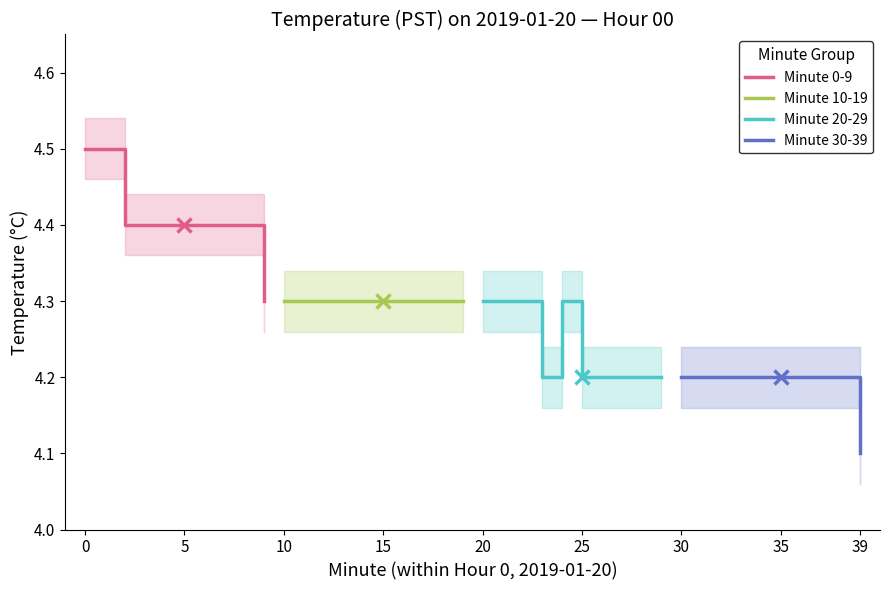

Reading left to right, extract all data points from this chart.

Minute 0-9: 4.5	4.5	4.4	4.4	4.4	4.4	4.4	4.4	4.4	4.3
Minute 10-19: 4.3	4.3	4.3	4.3	4.3	4.3	4.3	4.3	4.3	4.3
Minute 20-29: 4.3	4.3	4.3	4.2	4.3	4.2	4.2	4.2	4.2	4.2
Minute 30-39: 4.2	4.2	4.2	4.2	4.2	4.2	4.2	4.2	4.2	4.1